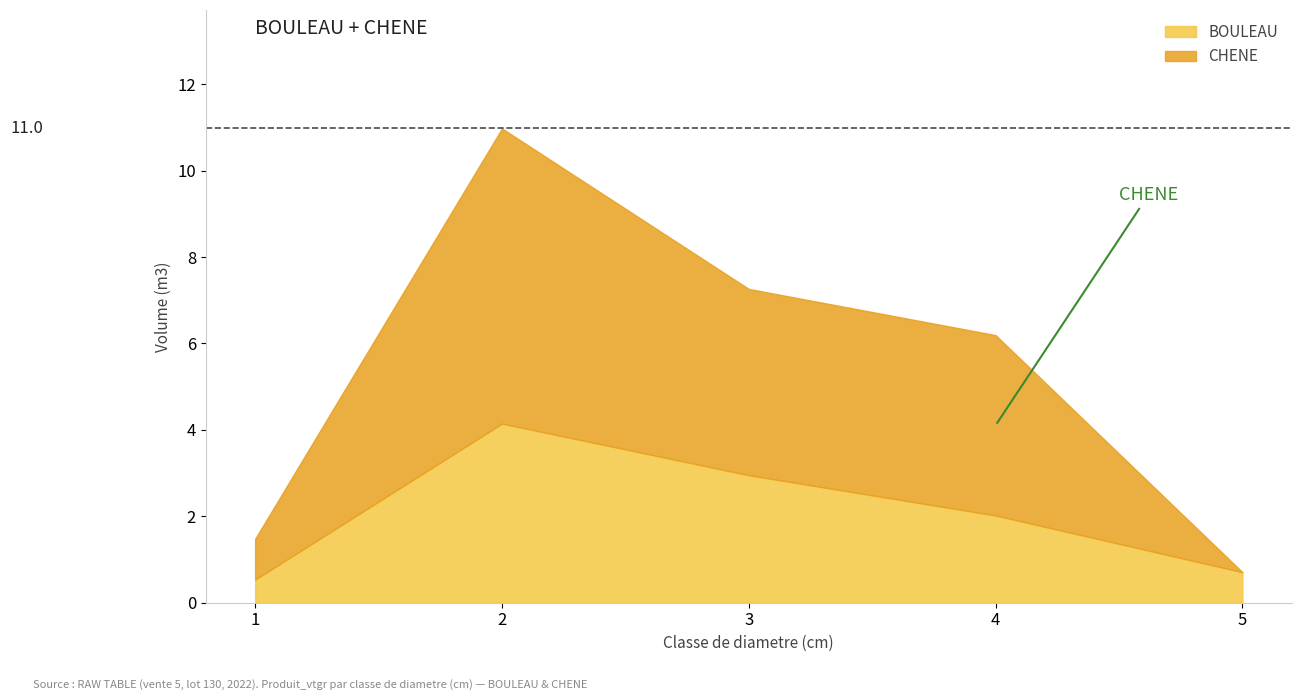

What is the difference between the highest and lowest values at 1?

0.4